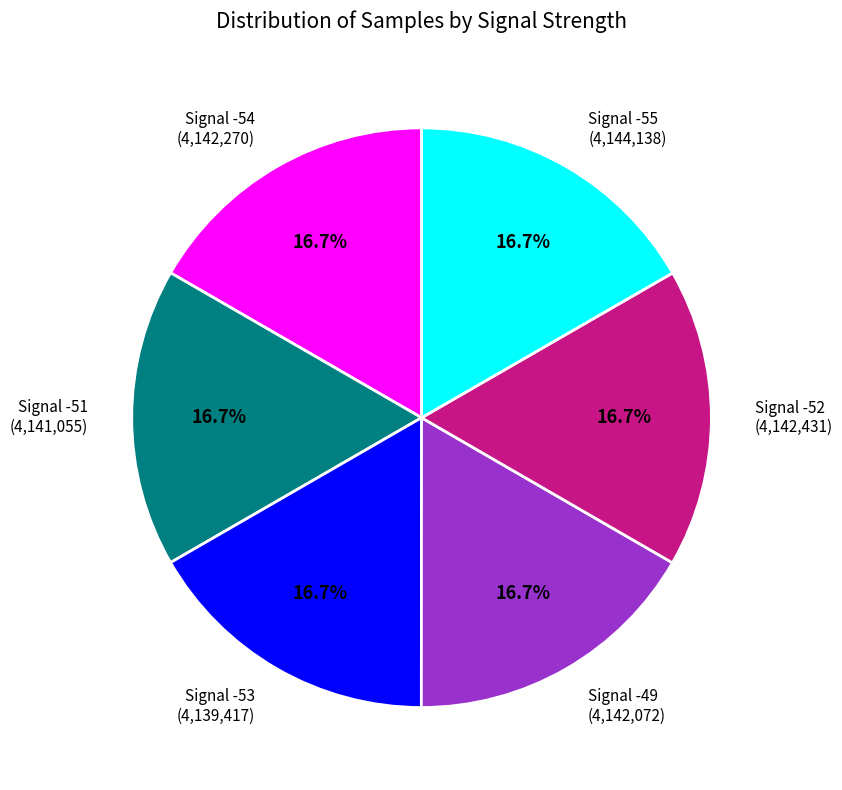

Is there any slice that represents more than half of the pie?

No